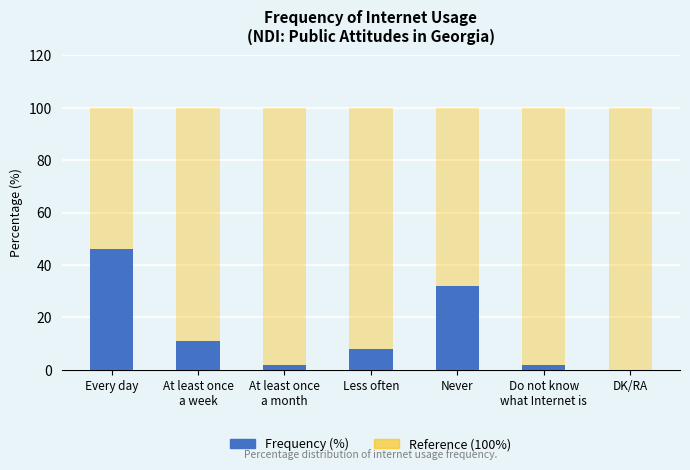

The Frequency (%) series shows 18 at At least once
a week. True or false?

False